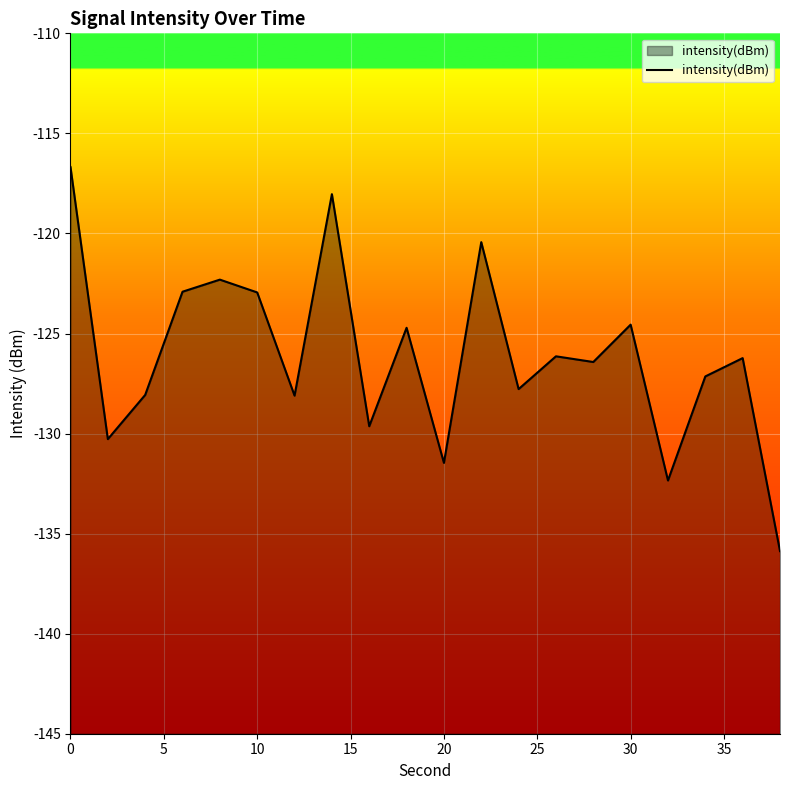

What is the minimum value shown in the chart?

-135.9